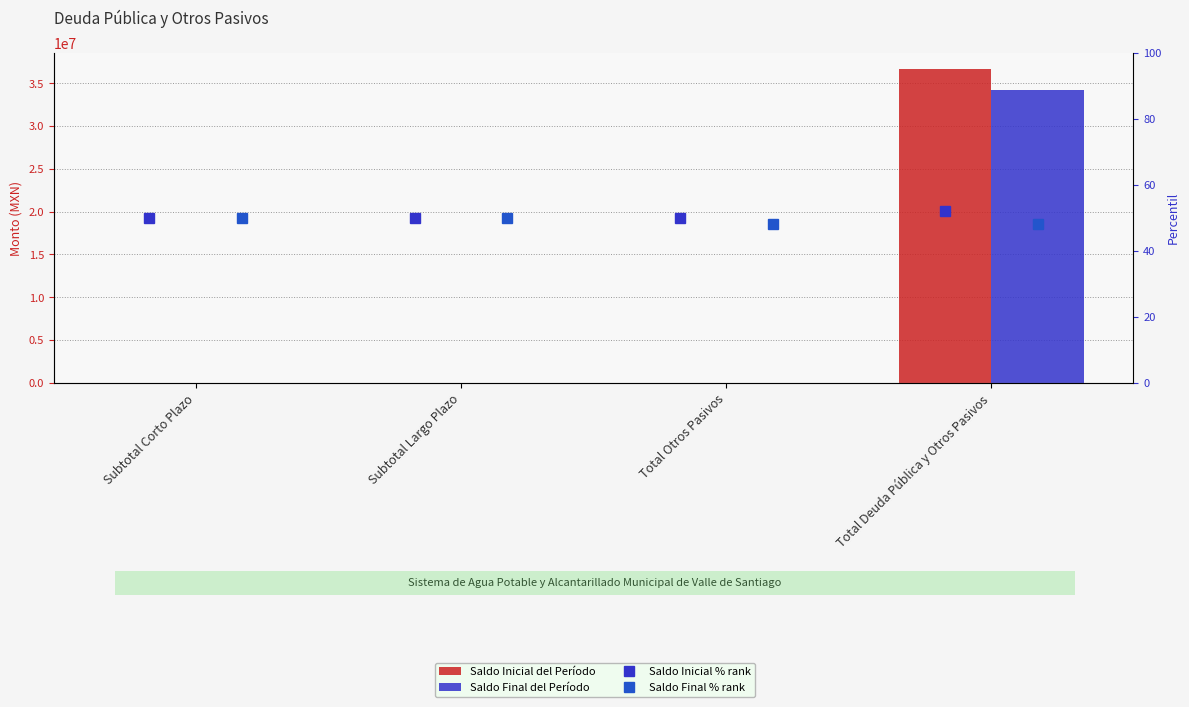

Rank the categories by Saldo Inicial % rank value from lowest to highest.

Subtotal Corto Plazo, Subtotal Largo Plazo, Total Otros Pasivos, Total Deuda Pública y Otros Pasivos